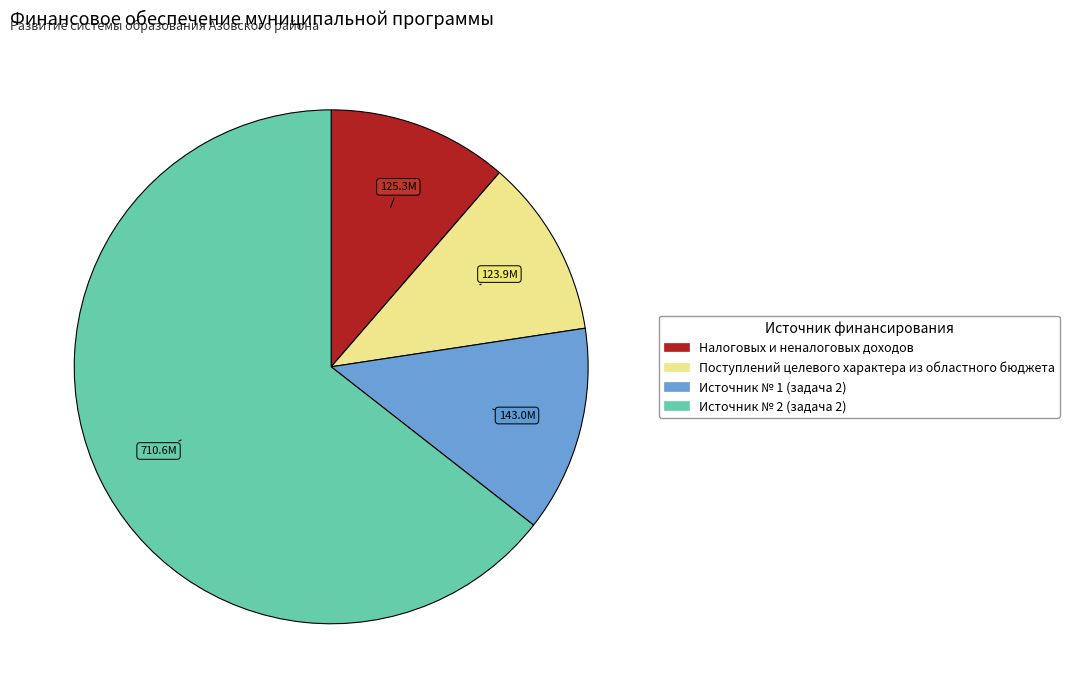

Does Налоговых и неналоговых доходов represent more than half of the total?

No